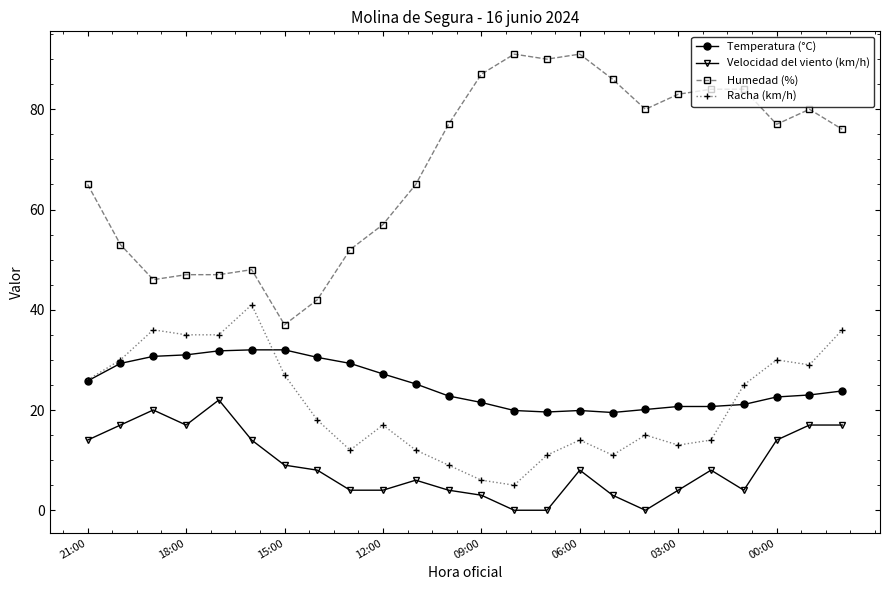

Rank the series by their maximum value, from lowest to highest.

Velocidad del viento (km/h), Temperatura (°C), Racha (km/h), Humedad (%)